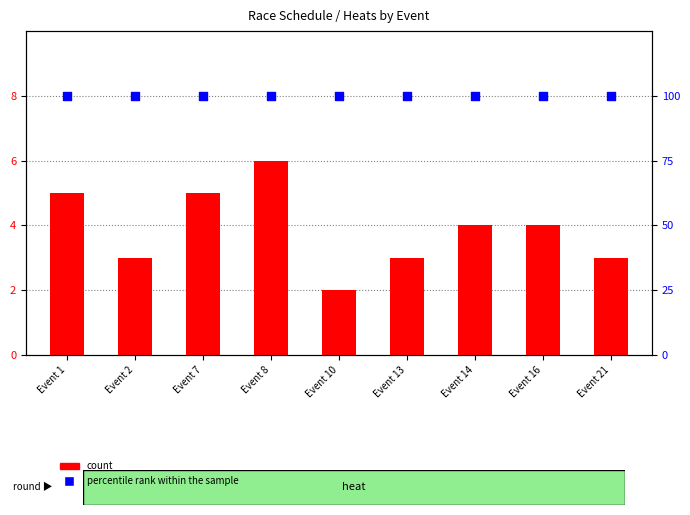

At which category is the sum across all series the highest?

Event 8